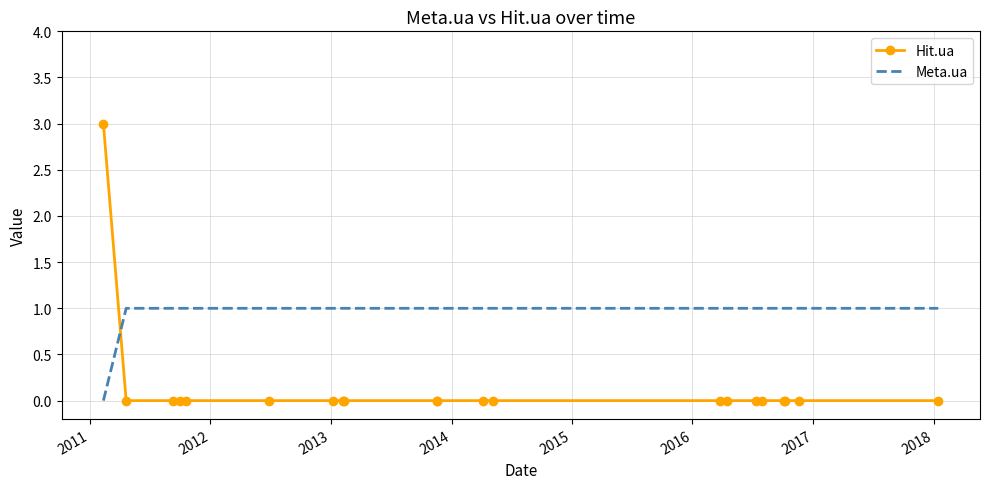

What are all the series names shown in the legend?

Hit.ua, Meta.ua